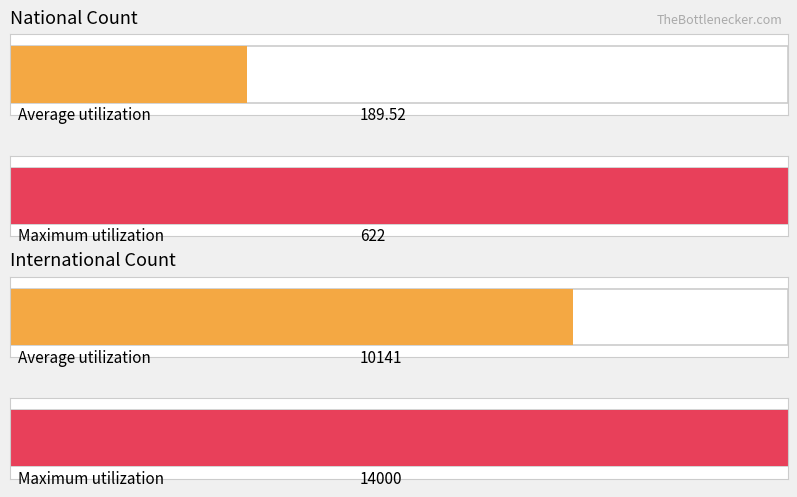

Which series has the largest total across all categories?

international